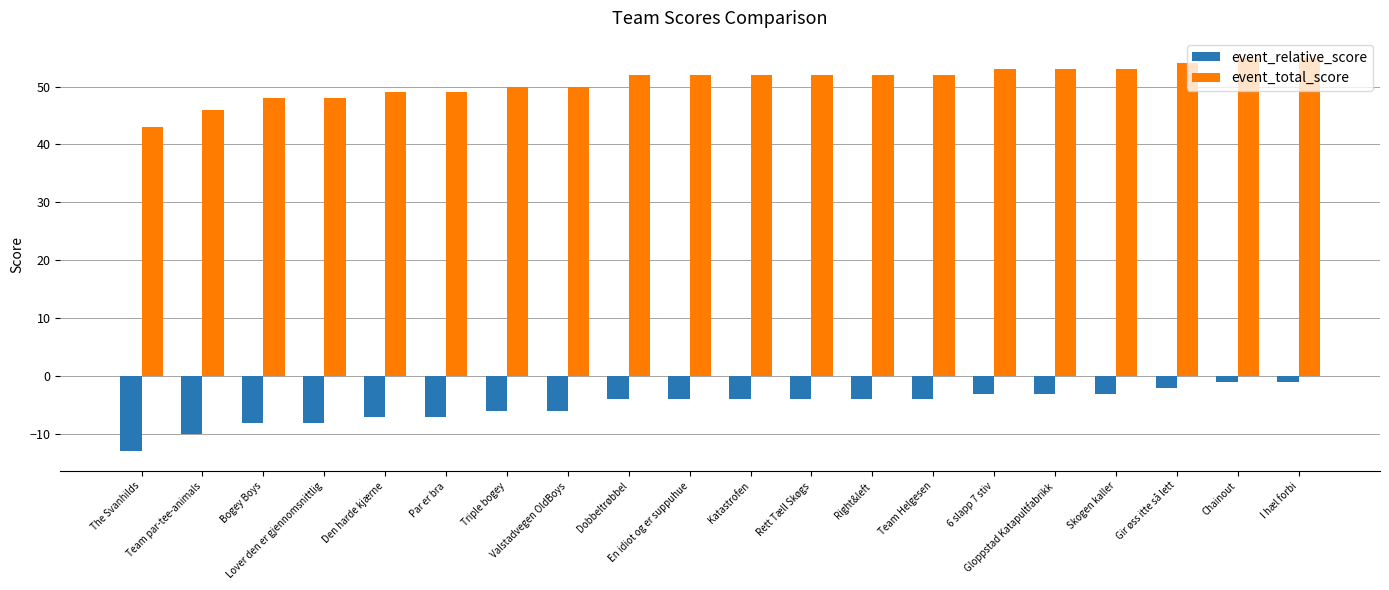

What is the label of the 10th bar from the left?

En idiot og er suppuhue